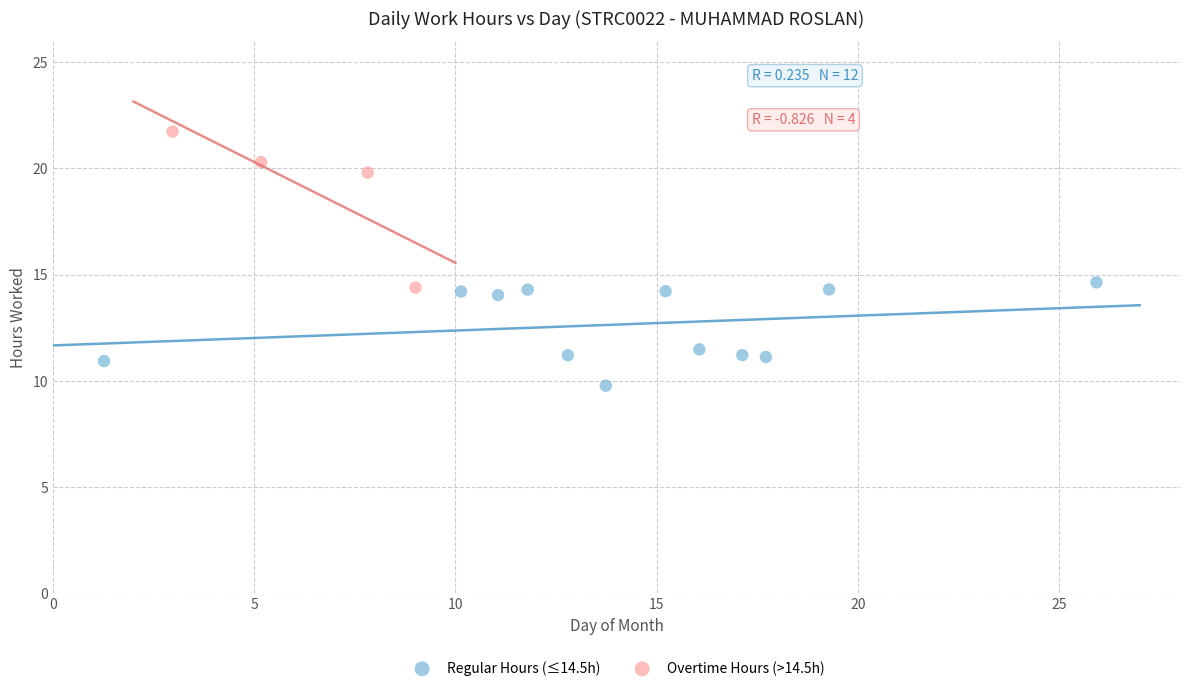

Which series has the largest Y range (max minus min)?

Overtime Hours (>14.5h)